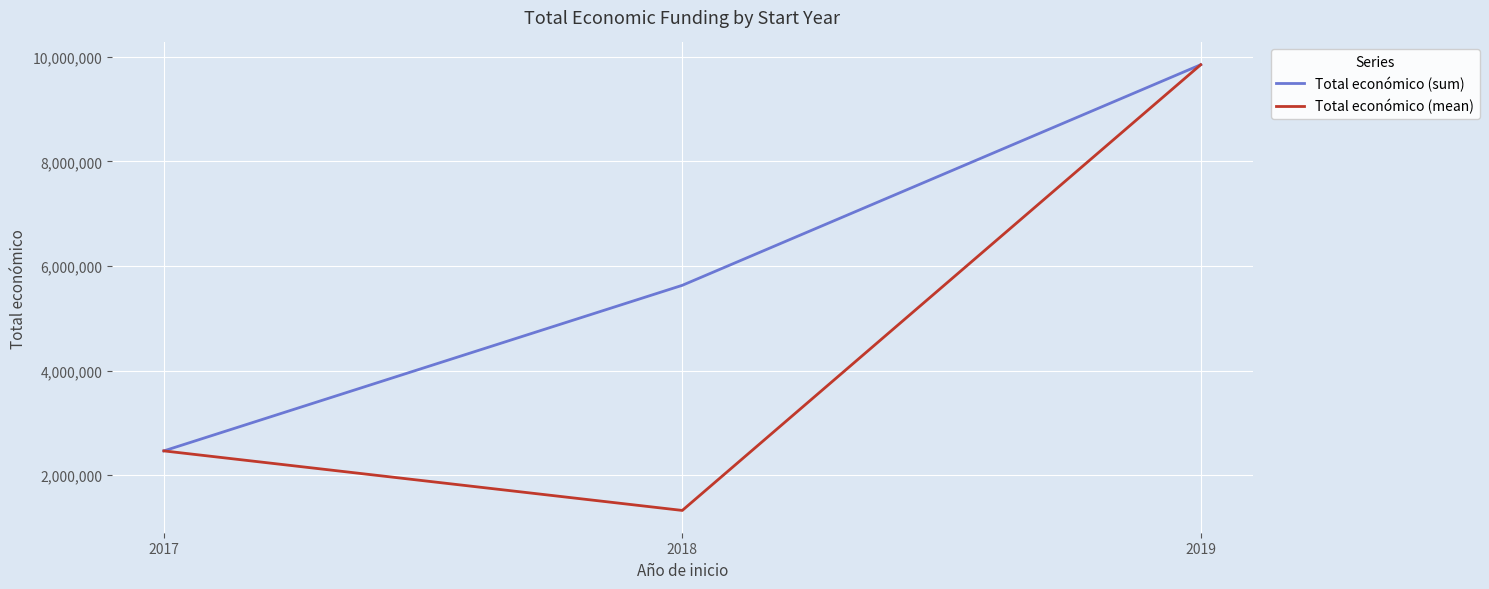

Reading left to right, transcribe all the data shown in this chart.

Total económico (sum): 2017=2464572.0	2018=5630426.0	2019=9847932.0
Total económico (mean): 2017=2464572.0	2018=1326105.2	2019=9847932.0